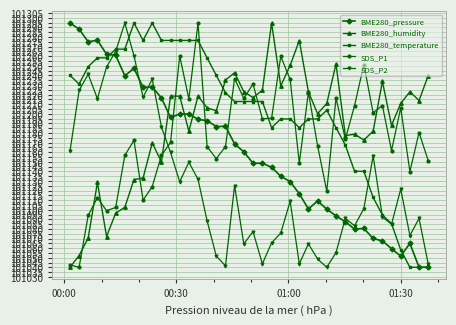

What is the greatest value displayed?

101294.7